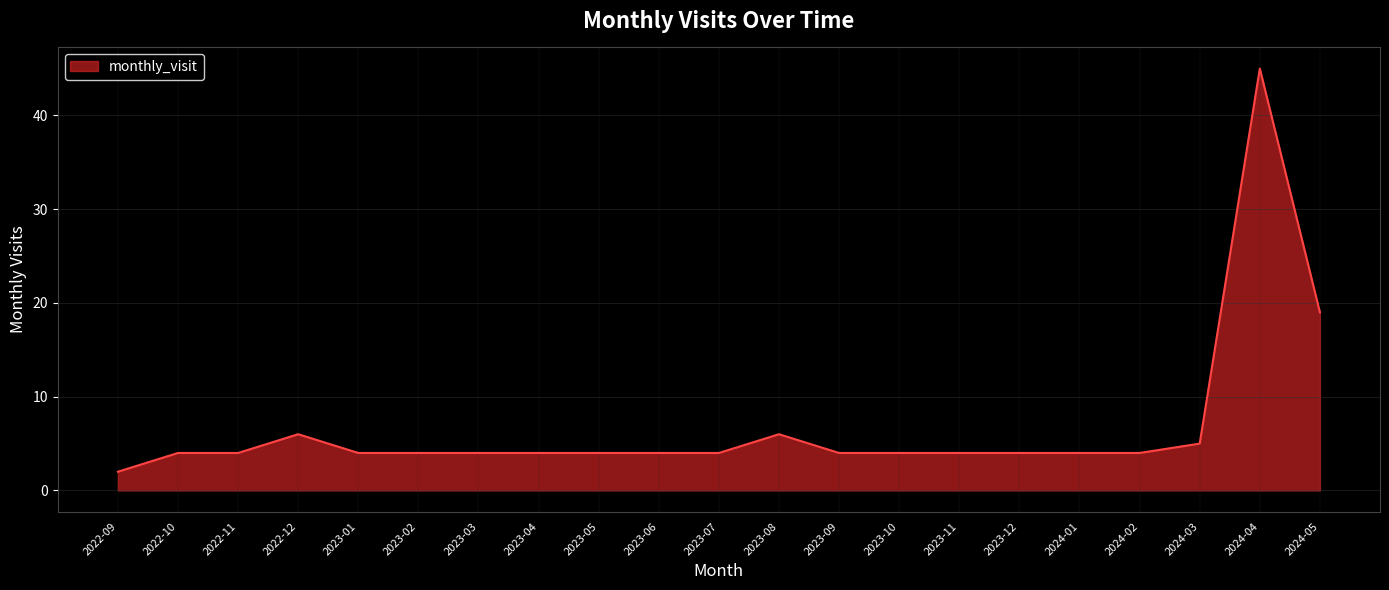

What is the change in value from 2023-09 to 2024-05?

+15